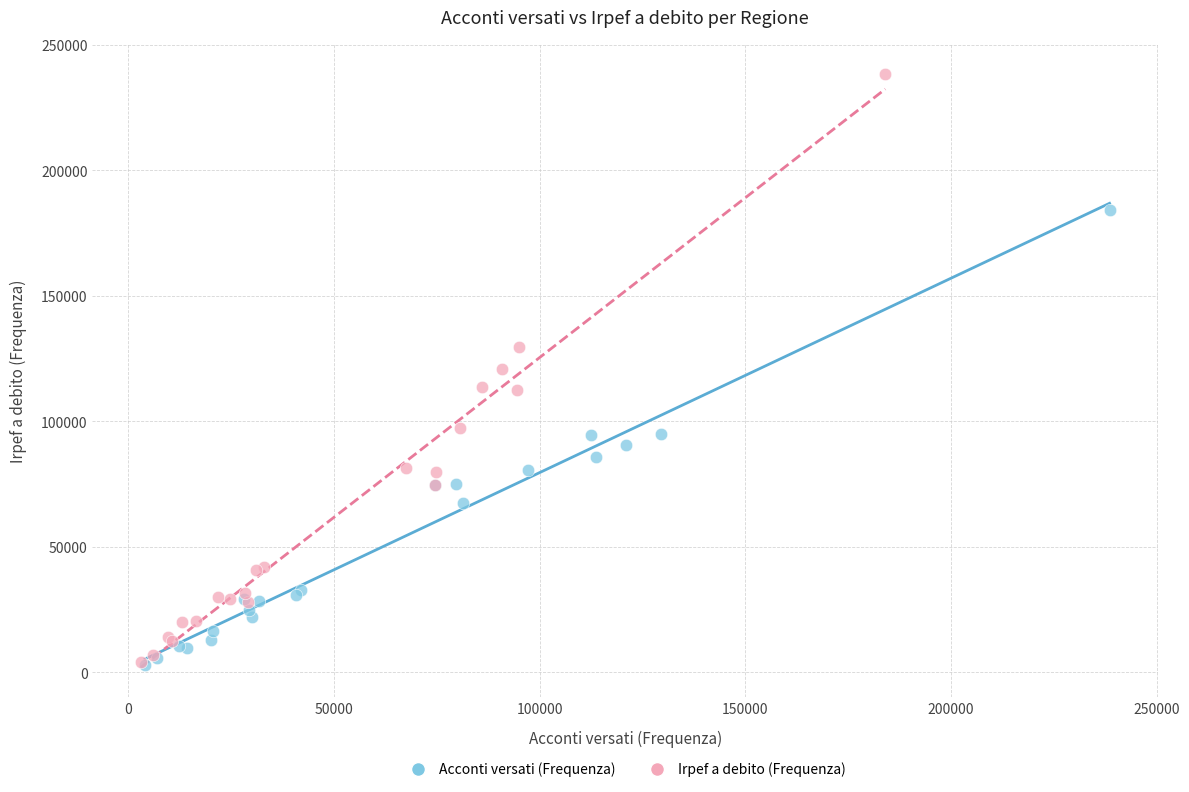

Which series contains the highest Y value?

Irpef a debito (Frequenza)